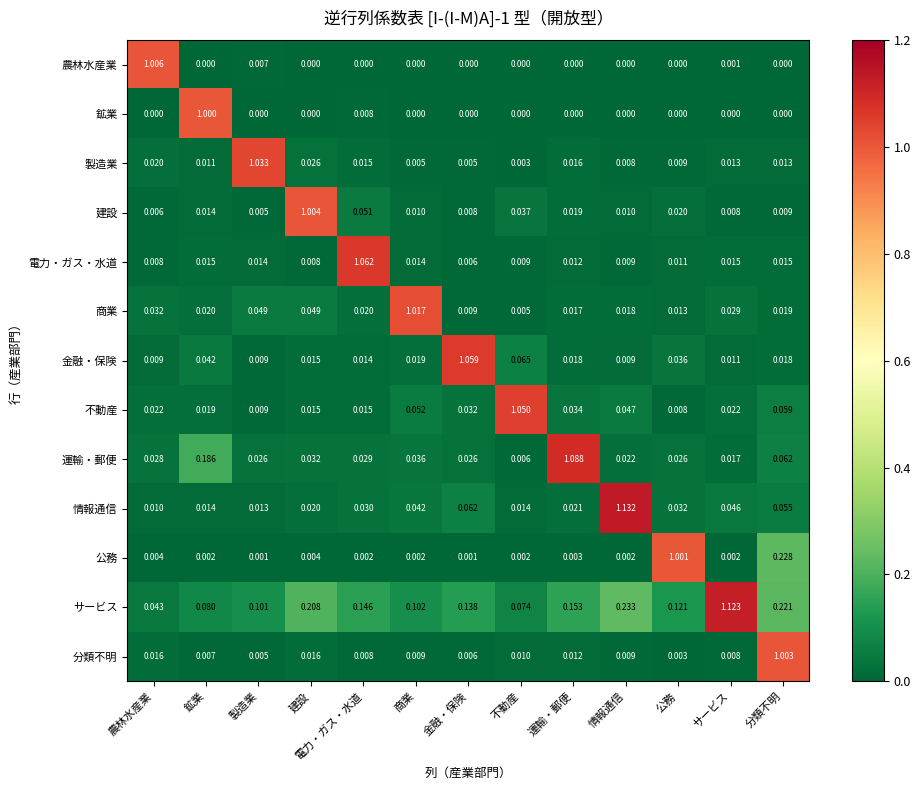

Which series has the widest spread of values?

情報通信